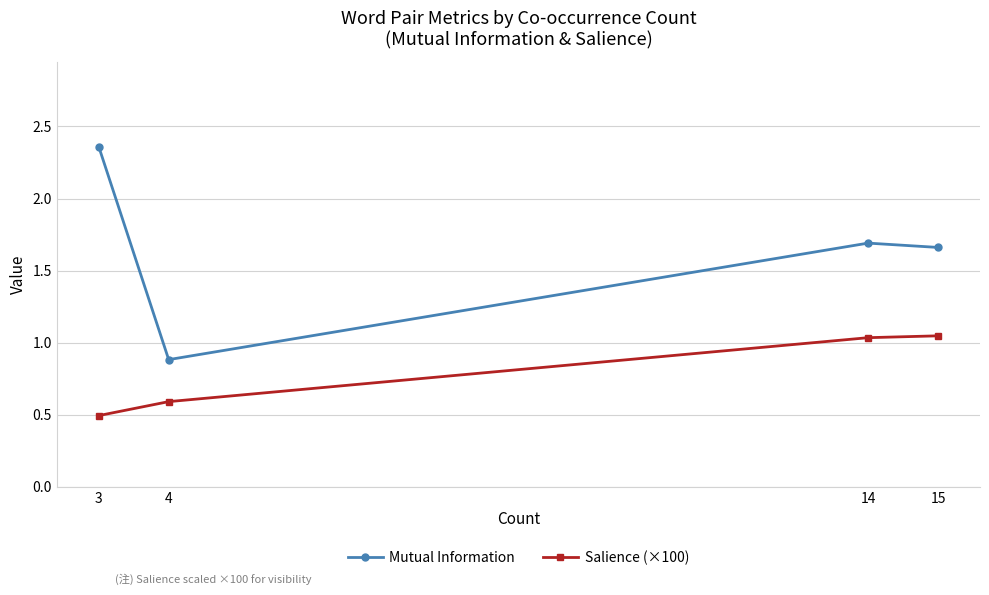

At how many categories does at least one series exceed 0?

4